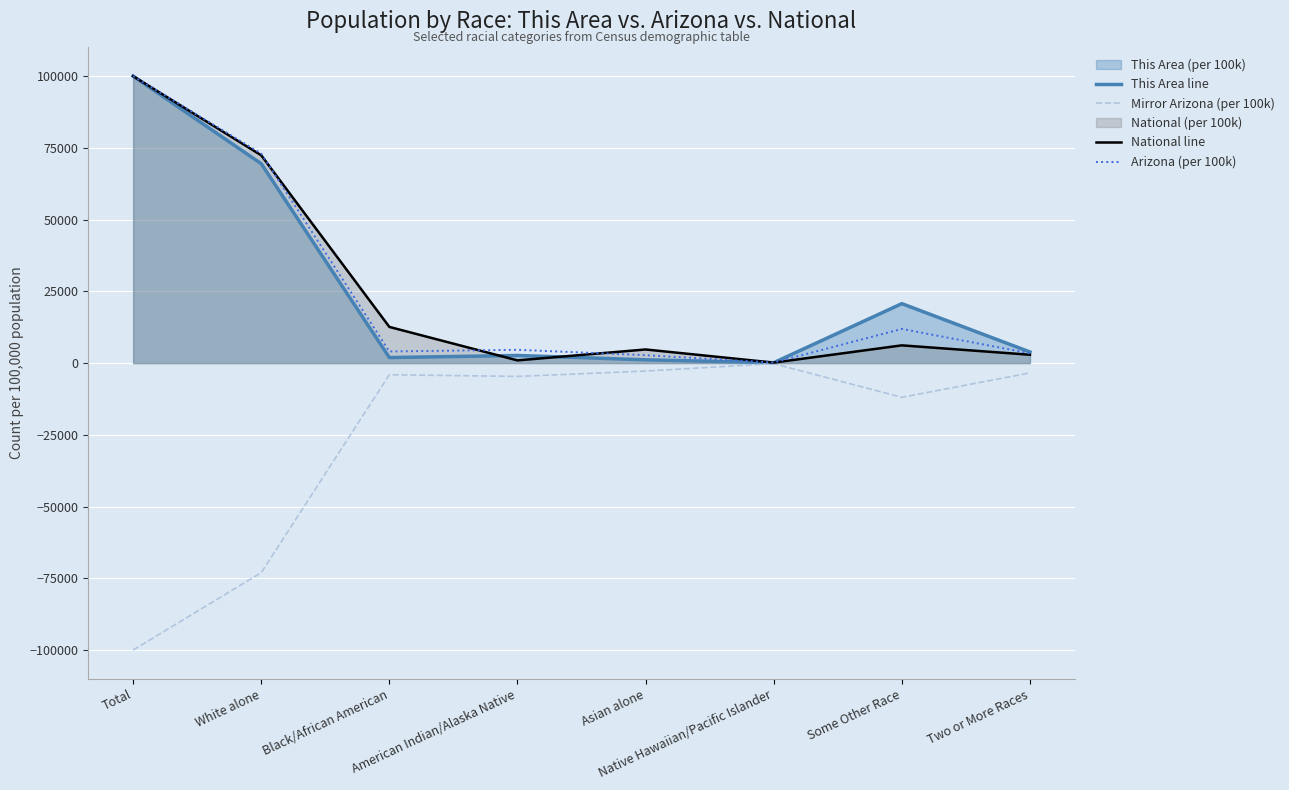

Count the number of categories in the chart.

8